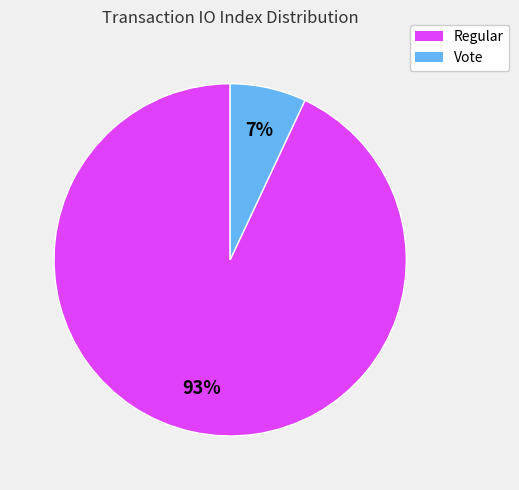

To the nearest percent, what percentage of the pie is Vote?

7%